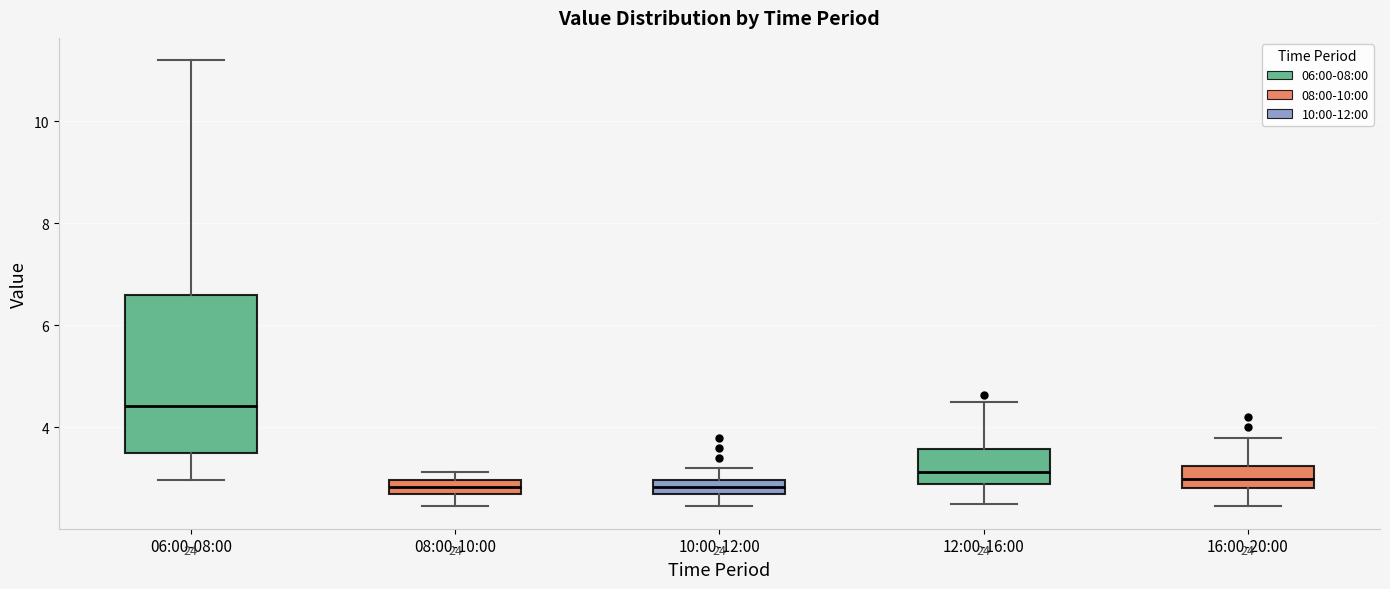

Comparing the boxes themselves (not the whiskers), which one is the tallest?

06:00-08:00